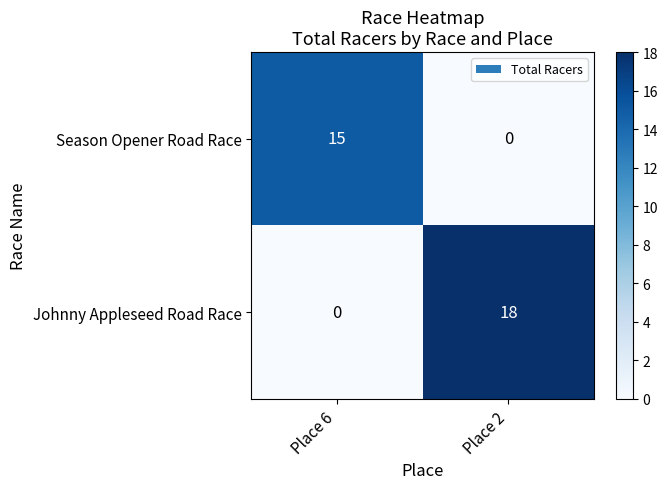

What is the spread (max minus min) of values at Place 2?

18